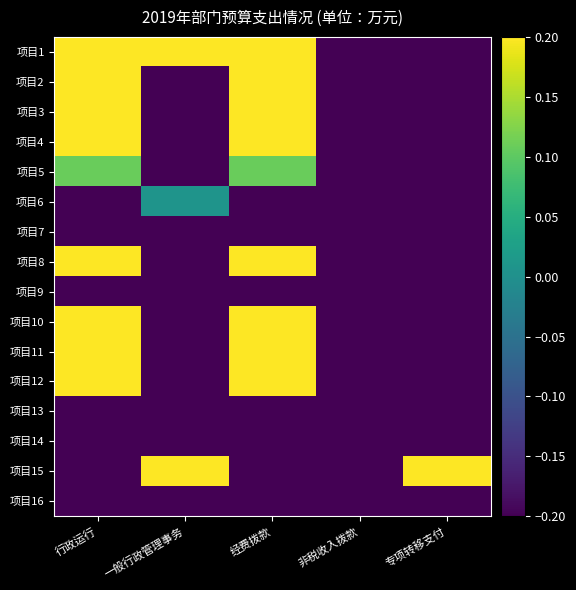

Rank the series by their maximum value, from highest to lowest.

项目1, 项目2, 项目3, 项目4, 项目8, 项目10, 项目11, 项目12, 项目15, 项目5, 项目6, 项目7, 项目9, 项目13, 项目14, 项目16